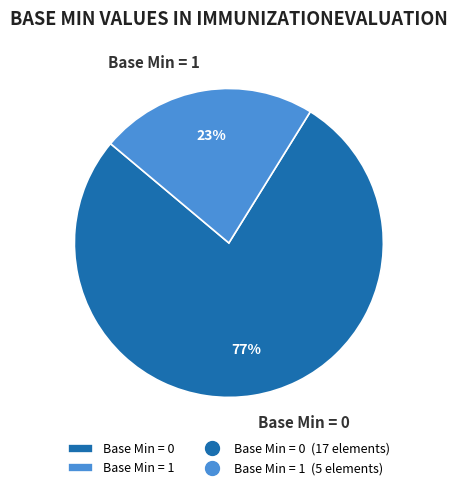

What is the majority slice?

Base Min = 0